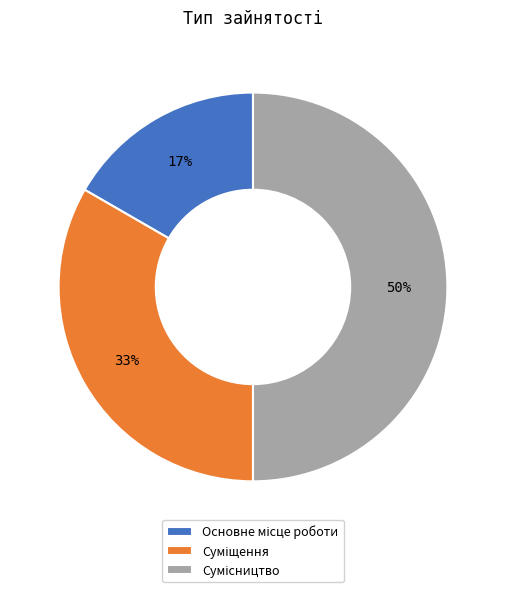

To the nearest percent, what is the difference between the largest and smallest slice percentages?

33%